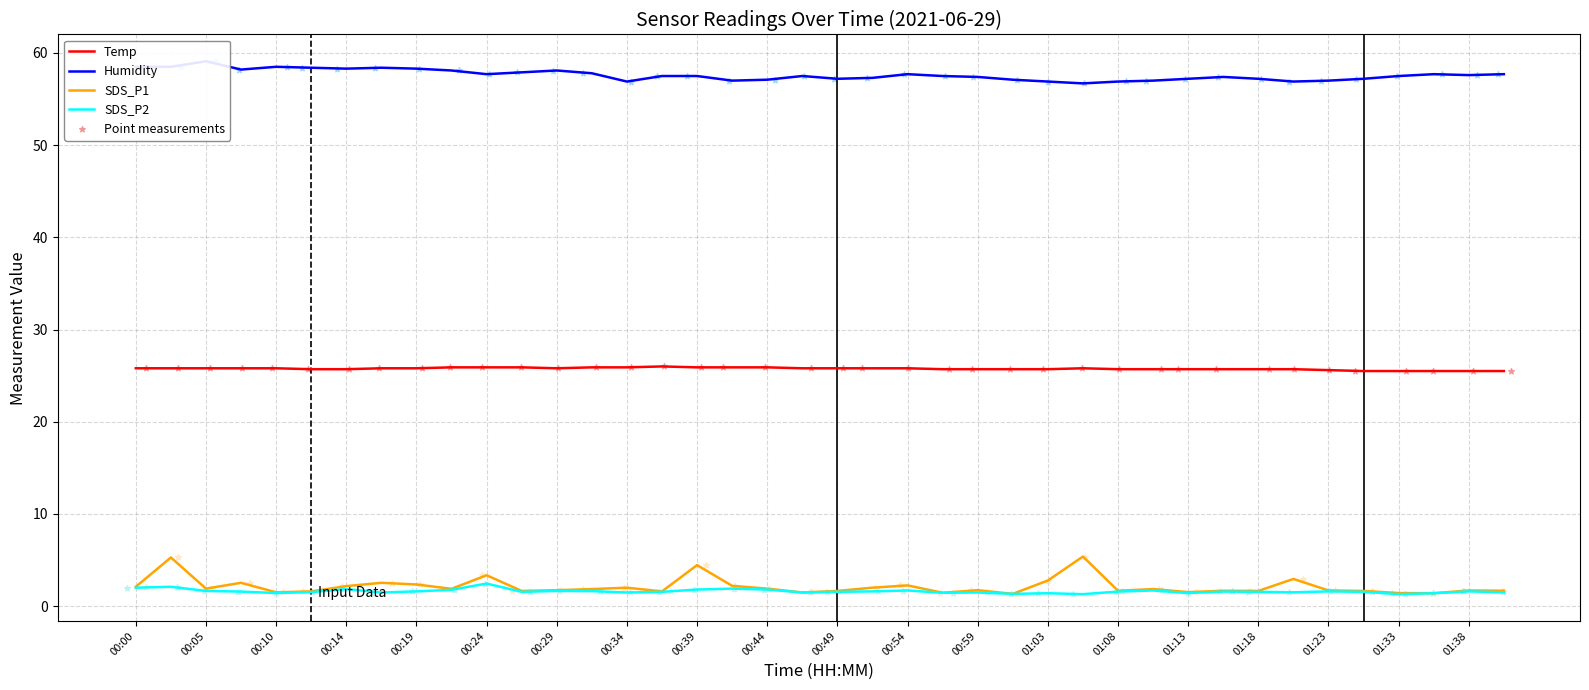

Which series contains the lowest Y value?

SDS_P2